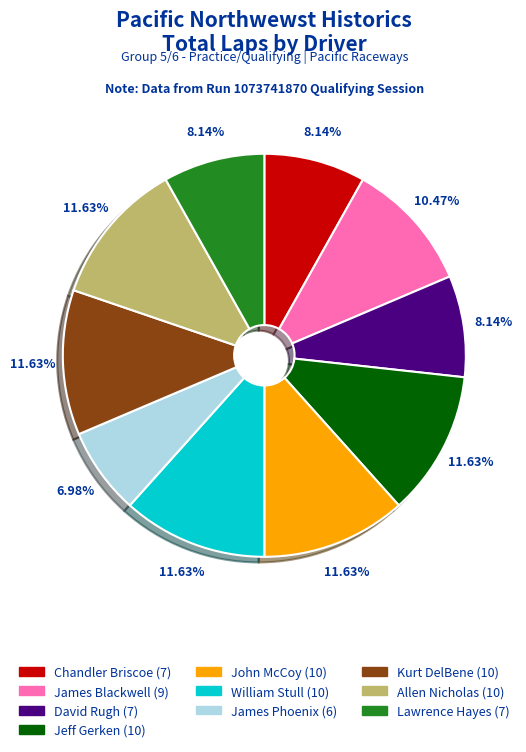

To the nearest percent, what portion does William Stull represent?

12%